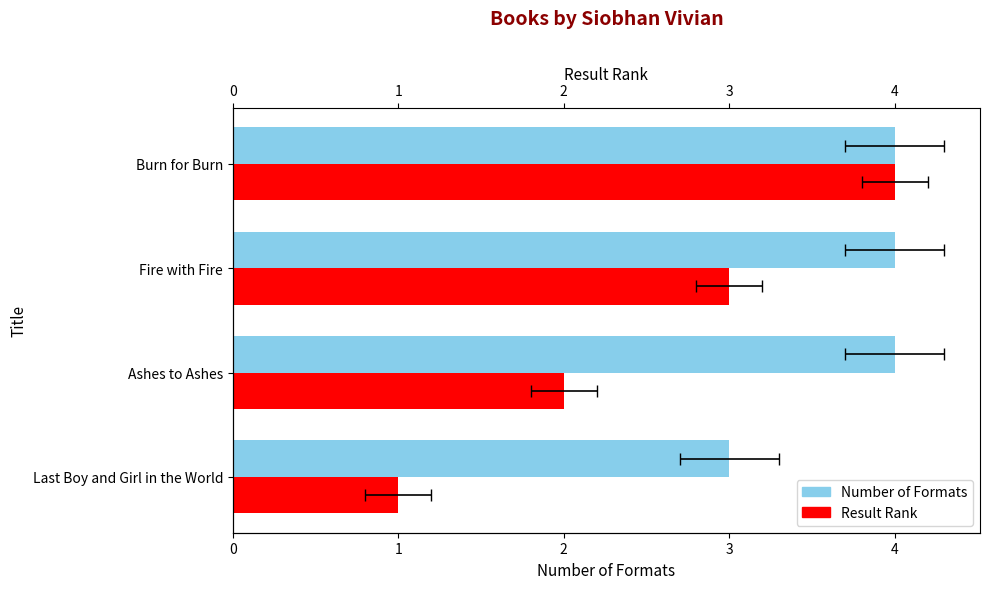

Which series has the widest spread of values?

Result Rank